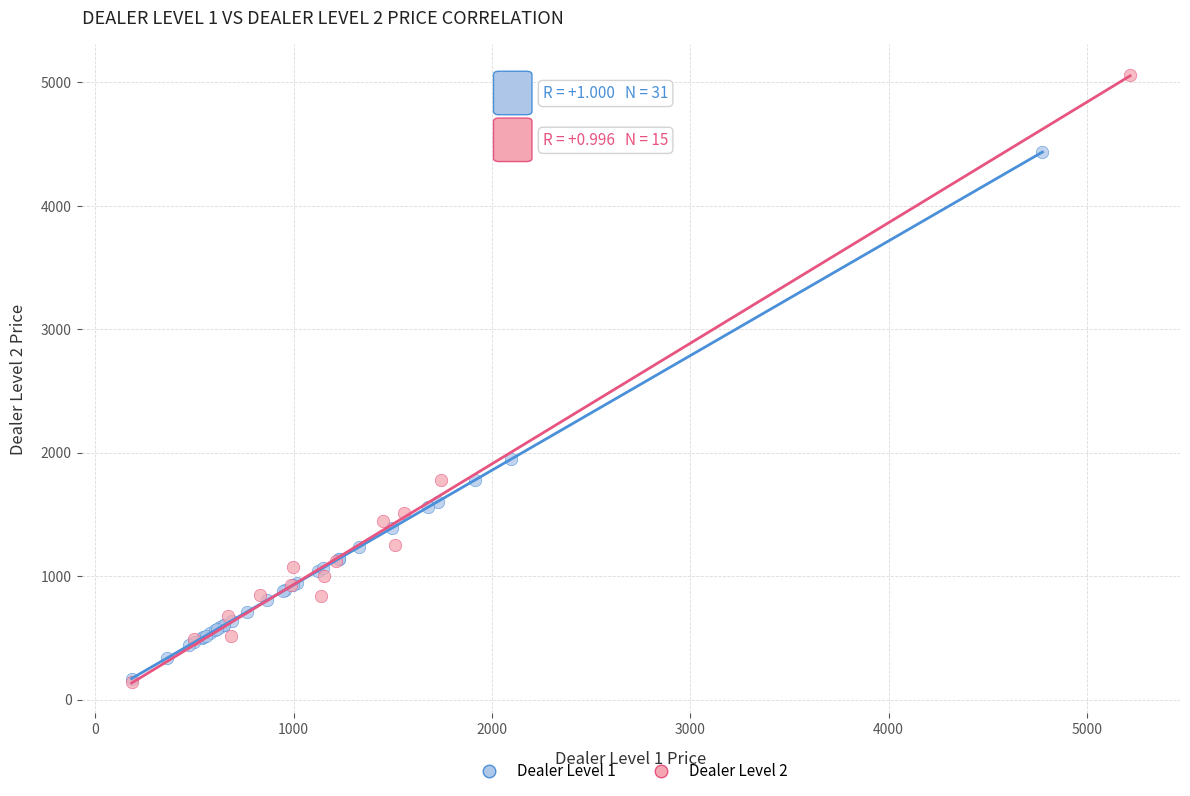

Which series reaches the maximum Y coordinate?

Dealer Level 2